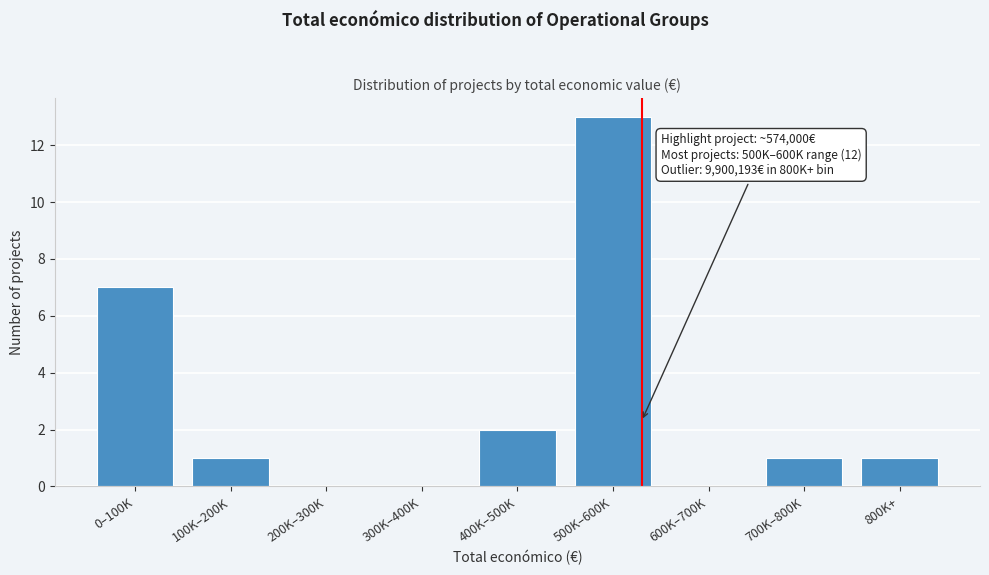

Reading left to right, transcribe all the data shown in this chart.

0–100K=7	100K–200K=1	200K–300K=0	300K–400K=0	400K–500K=2	500K–600K=13	600K–700K=0	700K–800K=1	800K+=1